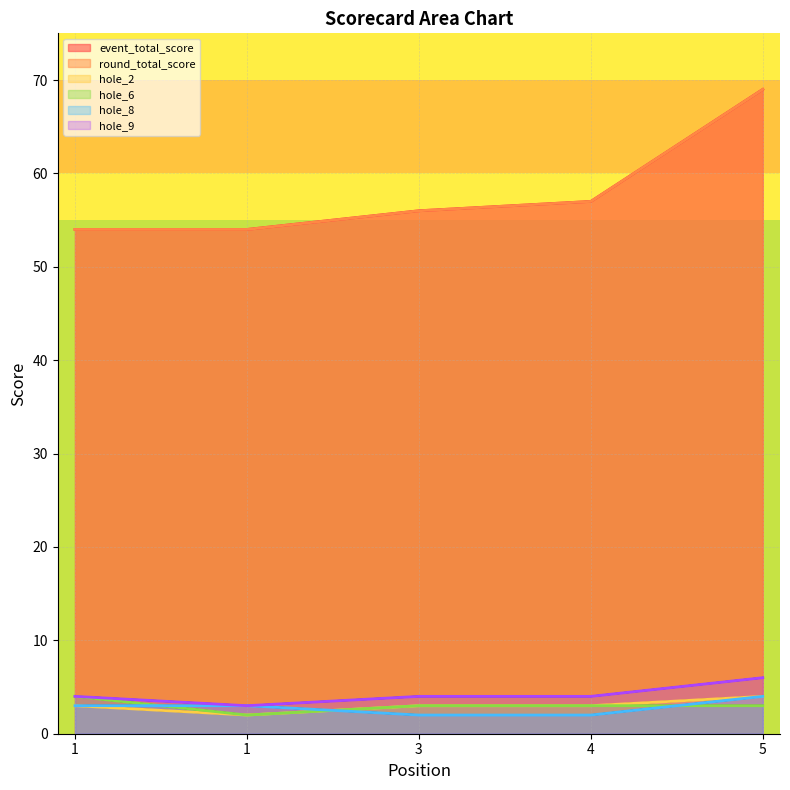

Which series changed the most between 1 and 5?

event_total_score